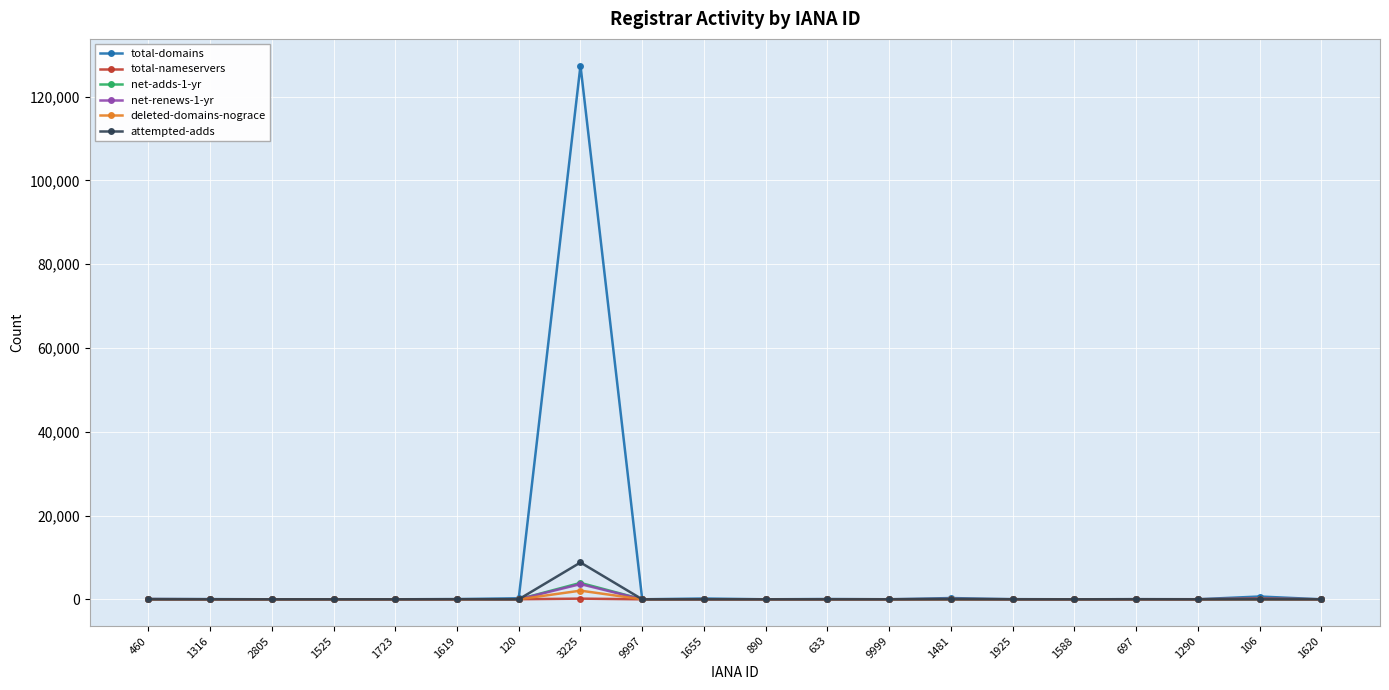

Which series has the widest spread of values?

total-domains